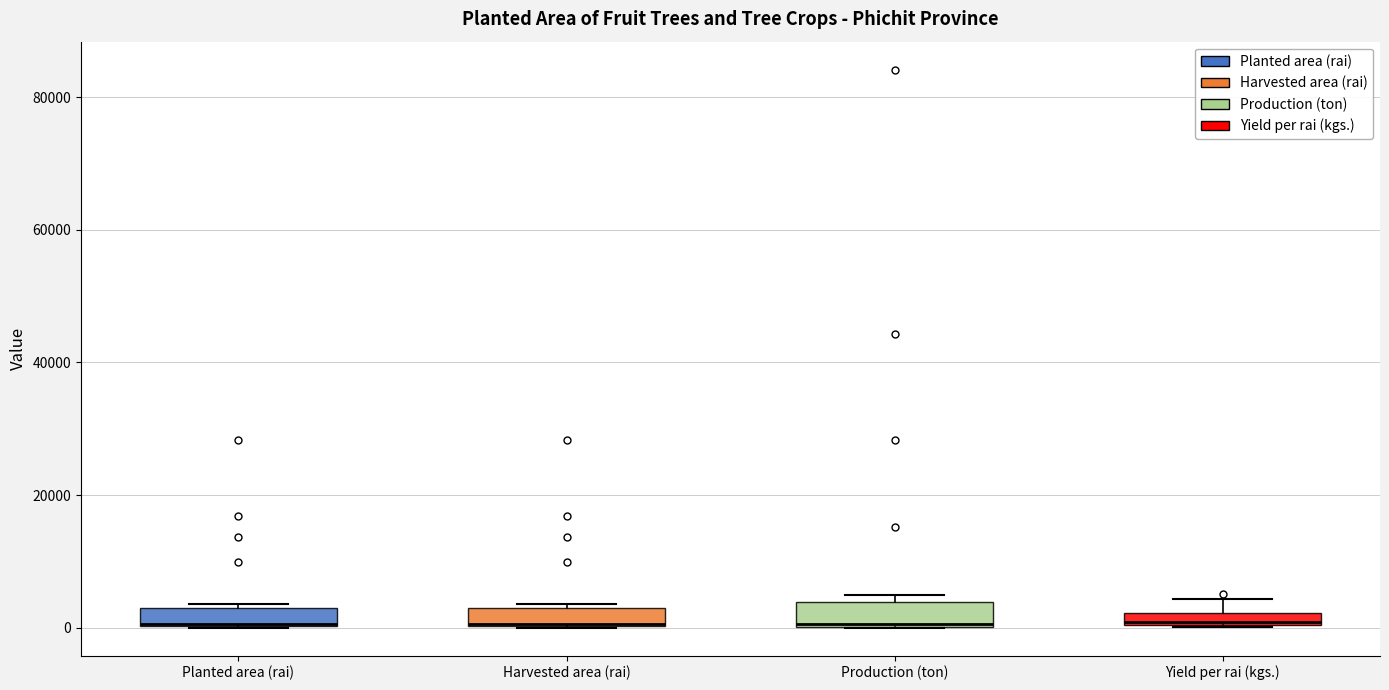

Where is the lower edge of the box for Production (ton) on the y-axis? The values are not printed on the chart, so give them approximately, as read against the axis.

0